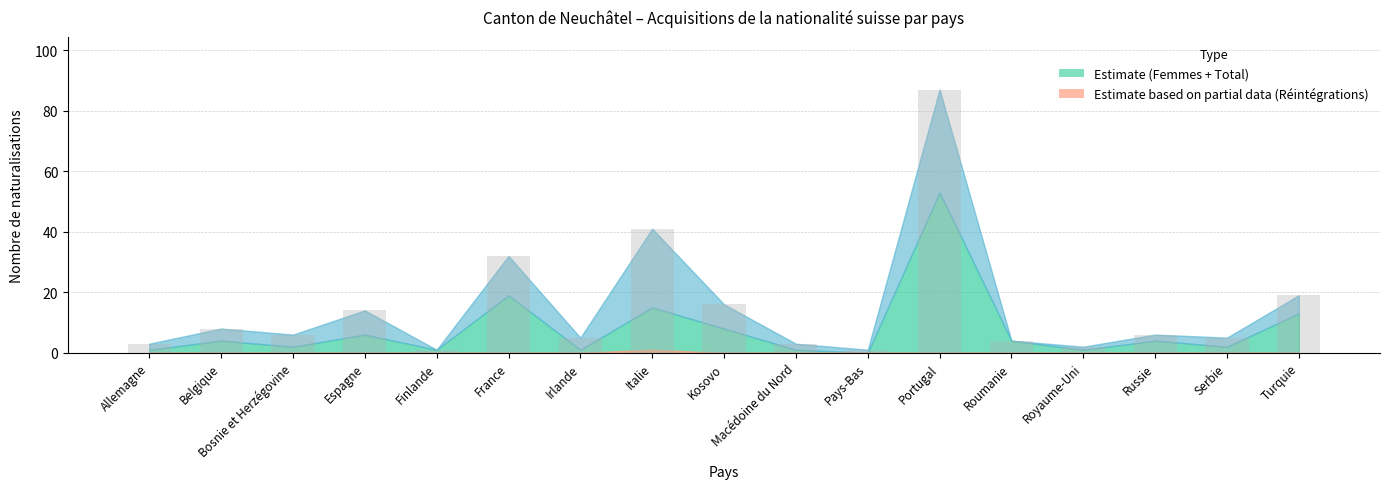

What is the greatest value displayed?

87